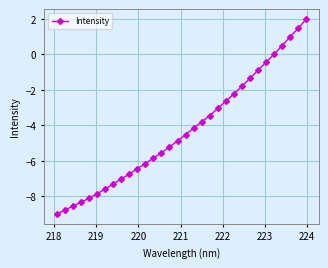

What is the sum of all values?

-136.7